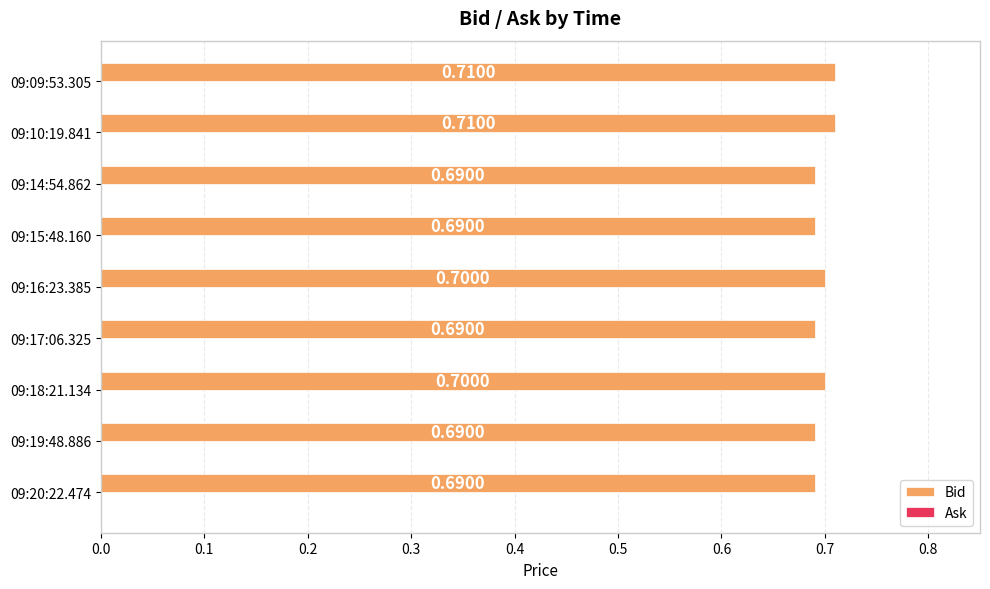

What is the sum of the values at 09:17:06.325 and 09:14:54.862?

1.4